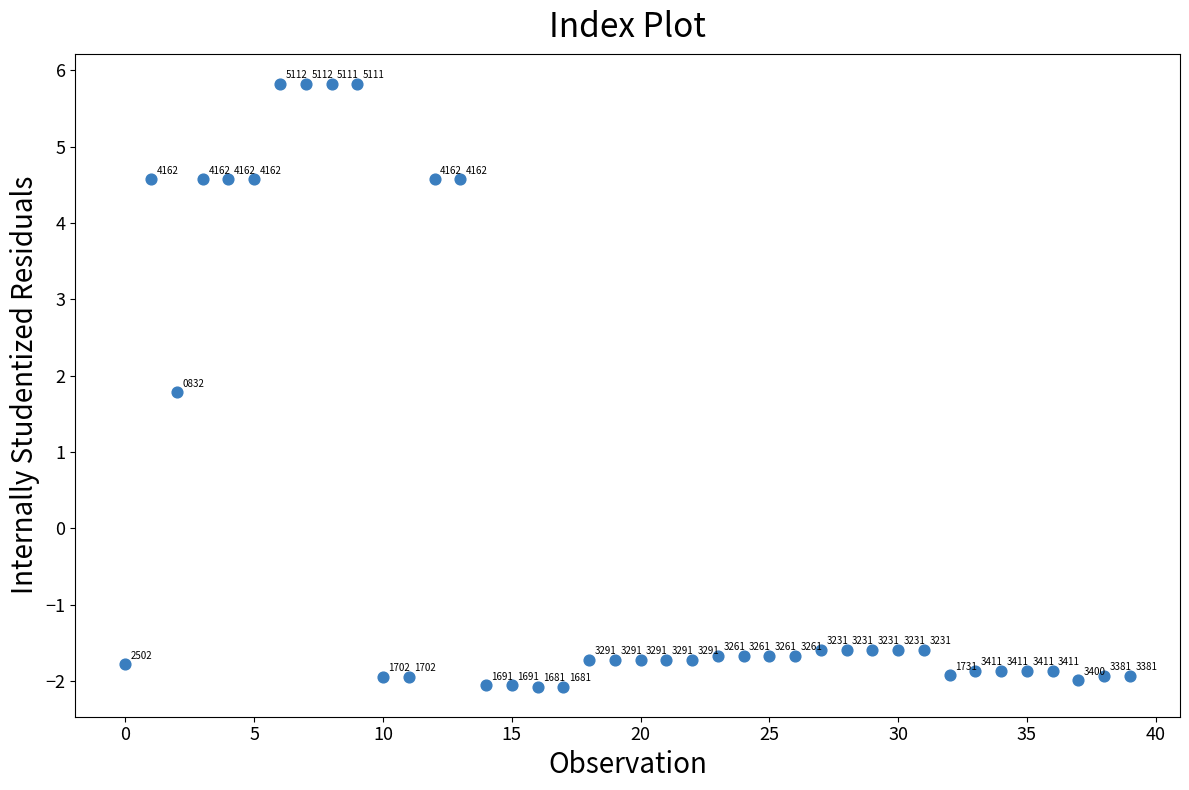

What is the range of Y values (max minus min)?

7.9